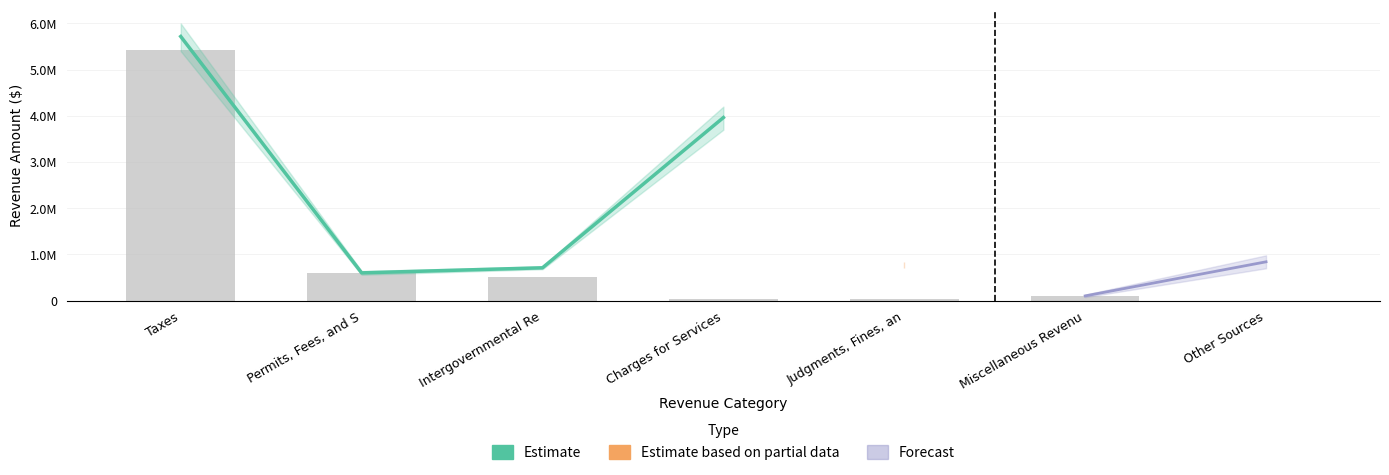

Reading left to right, list all the values displayed in this chart.

General: 5424723	600680	518581	31755	37914	97393	0
Special Revenue: 167474	0	0	0	734044	0	55248
Enterprise: 0	0	191967	3931095	0	1150	110000
Account Total: 5718416	600680	710548	3962850	771958	98543	817175